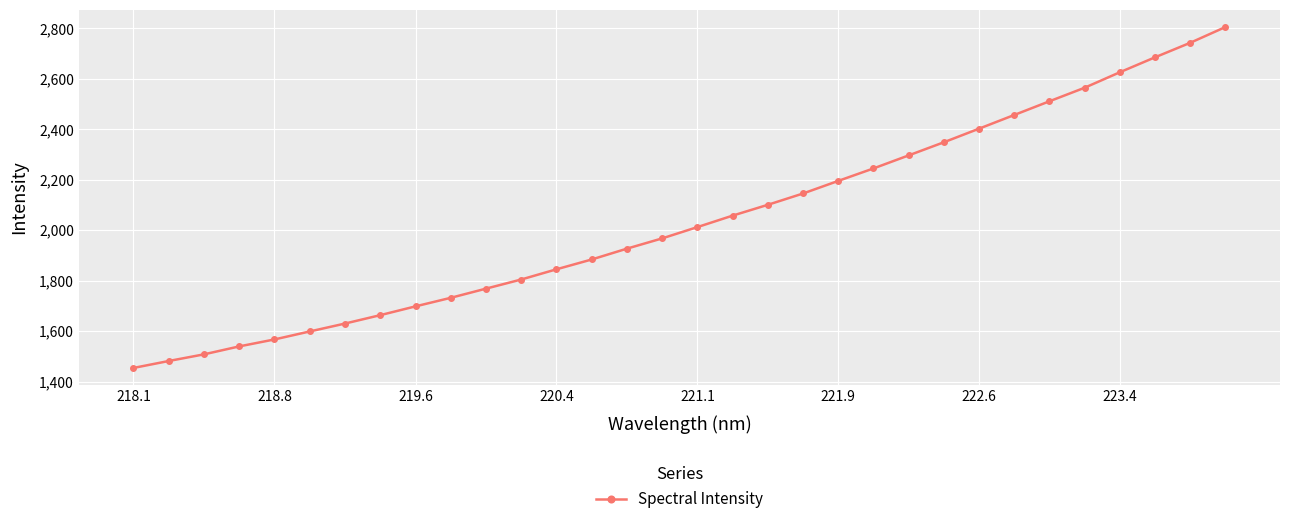

What is the value of the 5th point from the left?

1566.9